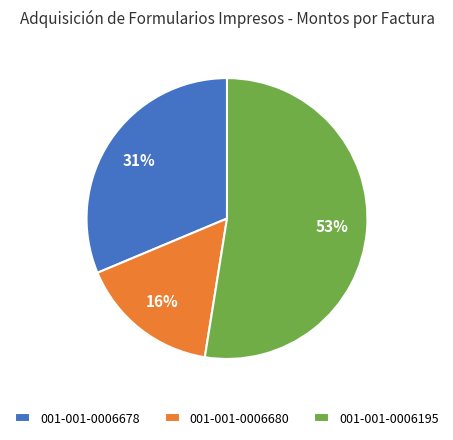

Combined, do 001-001-0006678 and 001-001-0006195 account for over 50%?

Yes